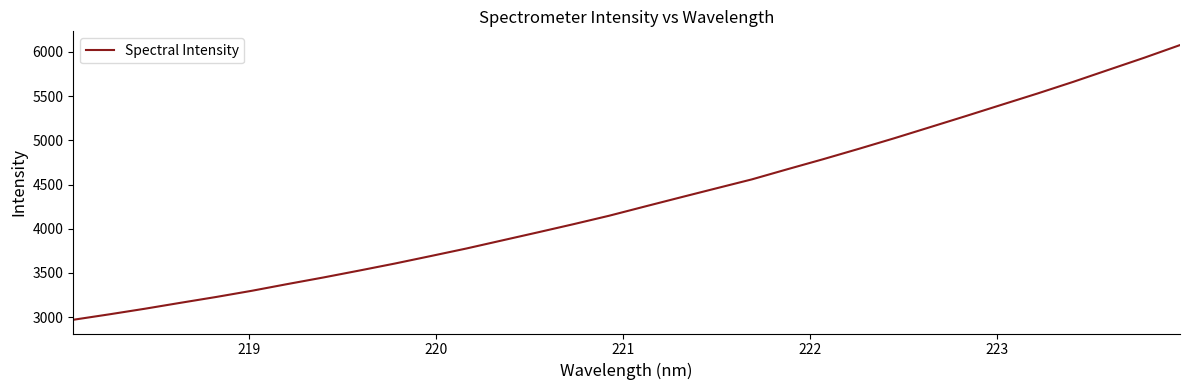

What is the minimum value shown in the chart?

2971.2